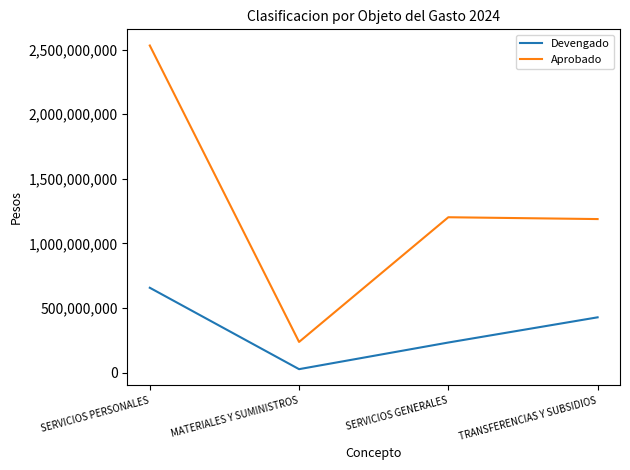

The Aprobado series shows 1925913367.7 at SERVICIOS GENERALES. True or false?

False